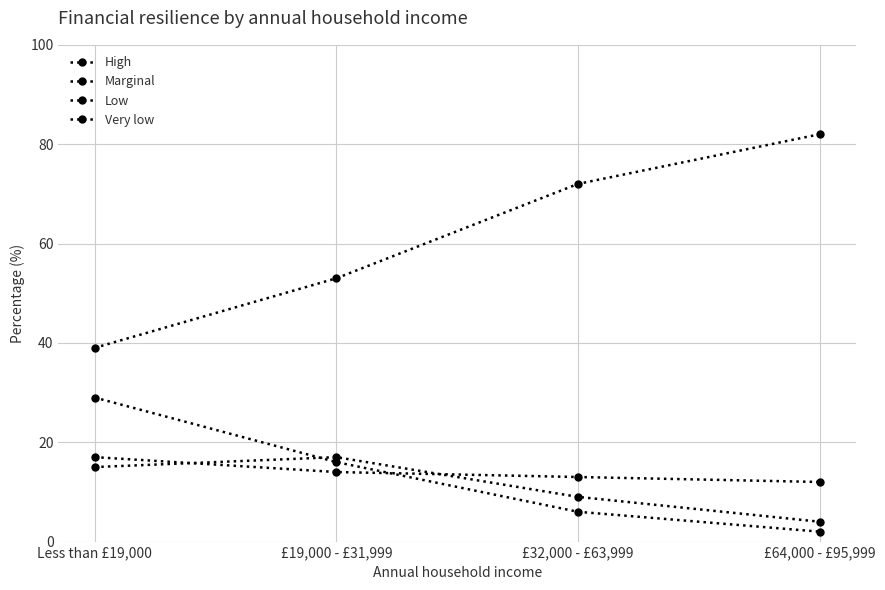

Does the chart have visible grid lines?

Yes